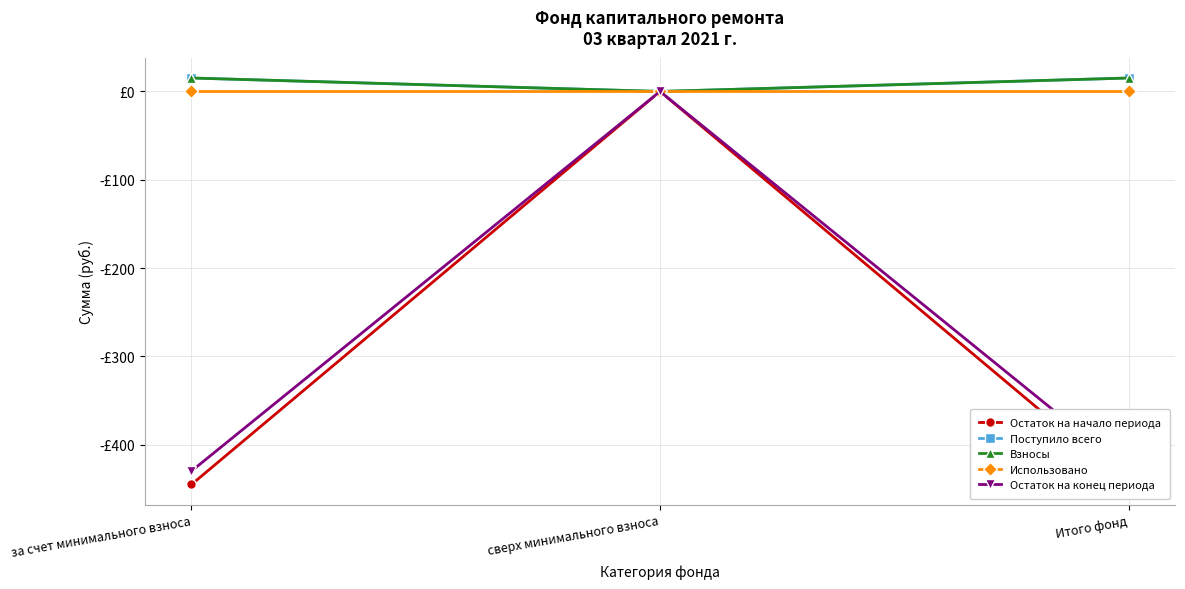

Which category has the highest value across all series?

за счет минимального взноса